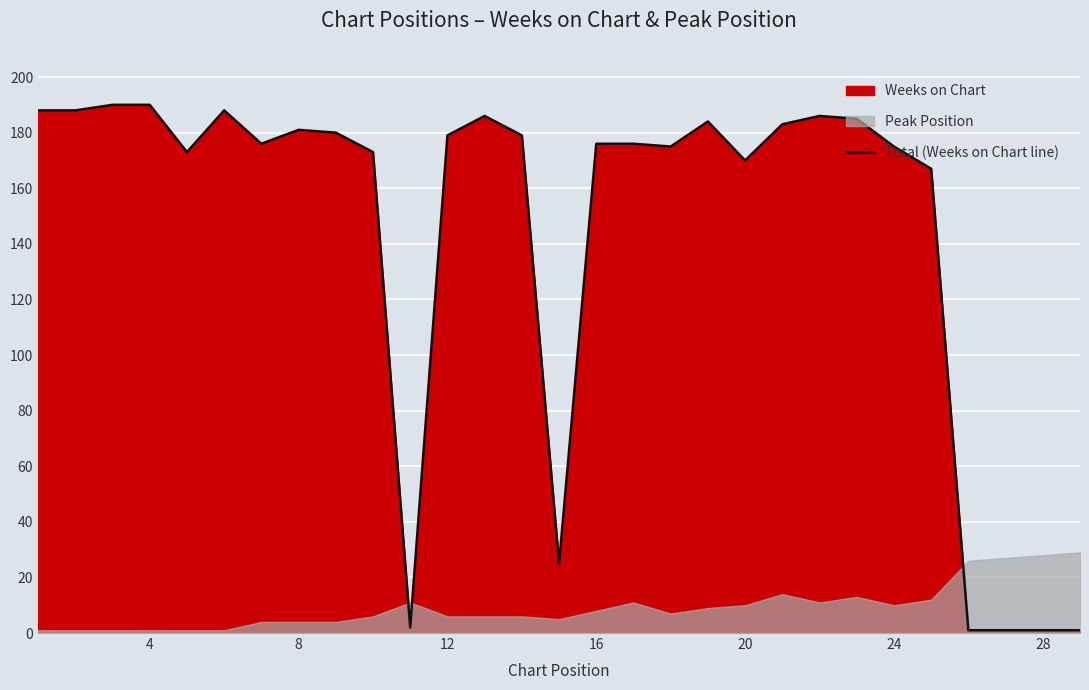

How many values are below 176?

12